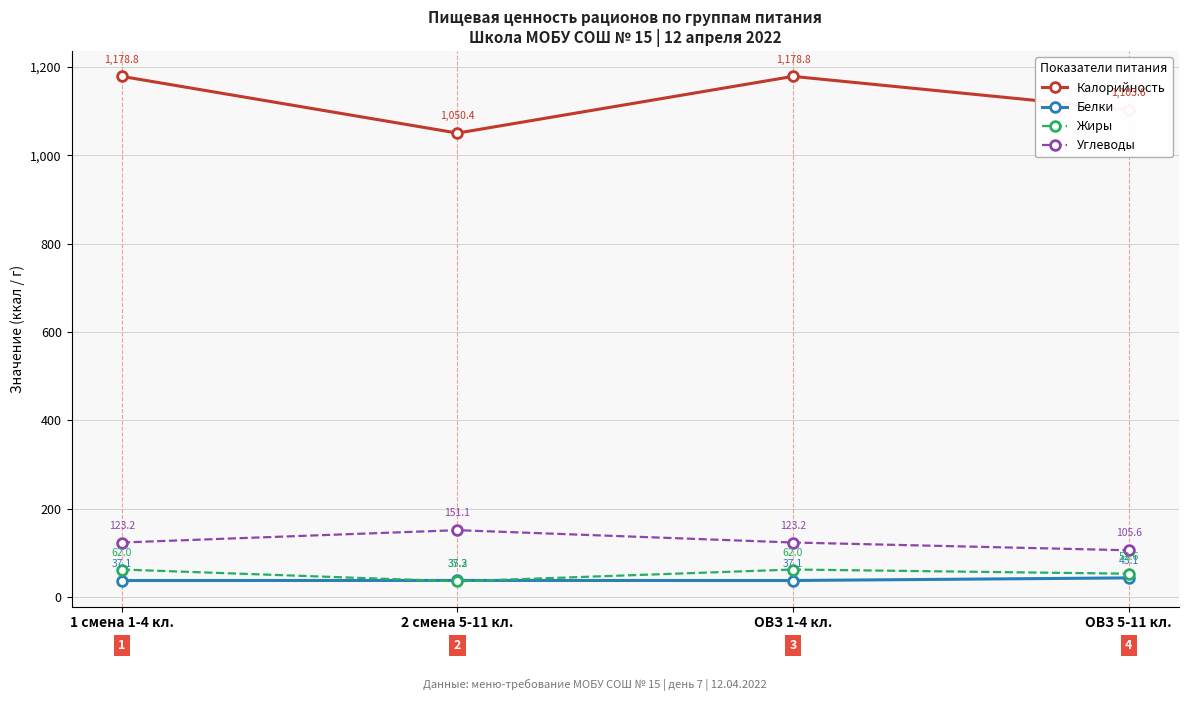

Reading right to left, transcribe all the data shown in this chart.

Калорийность: ОВЗ 5-11 кл.=1103.6	ОВЗ 1-4 кл.=1178.8	2 смена 5-11 кл.=1050.4	1 смена 1-4 кл.=1178.8
Белки: ОВЗ 5-11 кл.=43.1	ОВЗ 1-4 кл.=37.1	2 смена 5-11 кл.=37.3	1 смена 1-4 кл.=37.1
Жиры: ОВЗ 5-11 кл.=52.6	ОВЗ 1-4 кл.=62.0	2 смена 5-11 кл.=35.2	1 смена 1-4 кл.=62.0
Углеводы: ОВЗ 5-11 кл.=105.6	ОВЗ 1-4 кл.=123.2	2 смена 5-11 кл.=151.1	1 смена 1-4 кл.=123.2